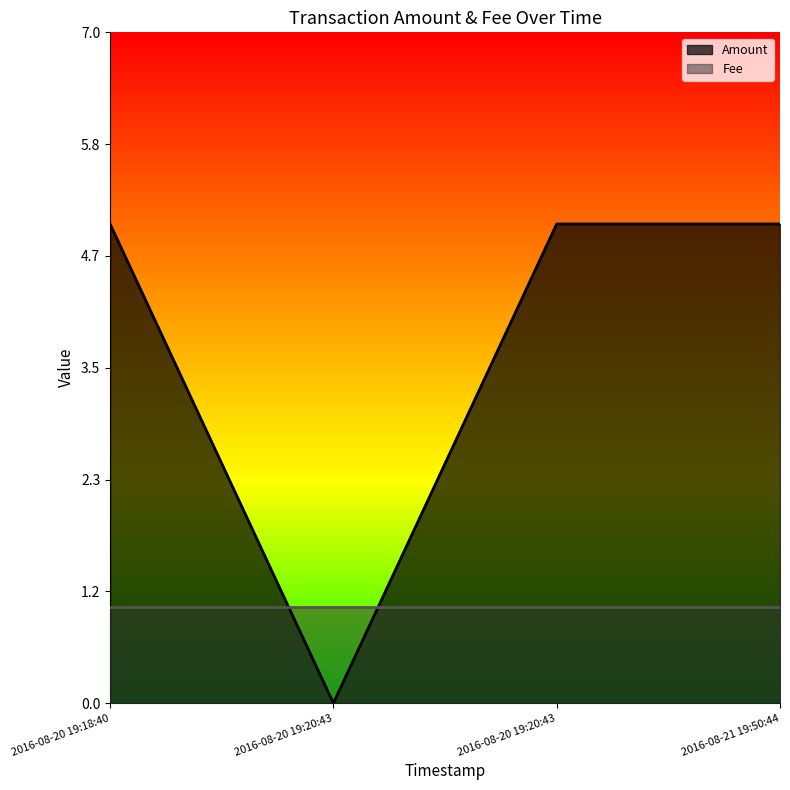

Does the chart have visible grid lines?

No